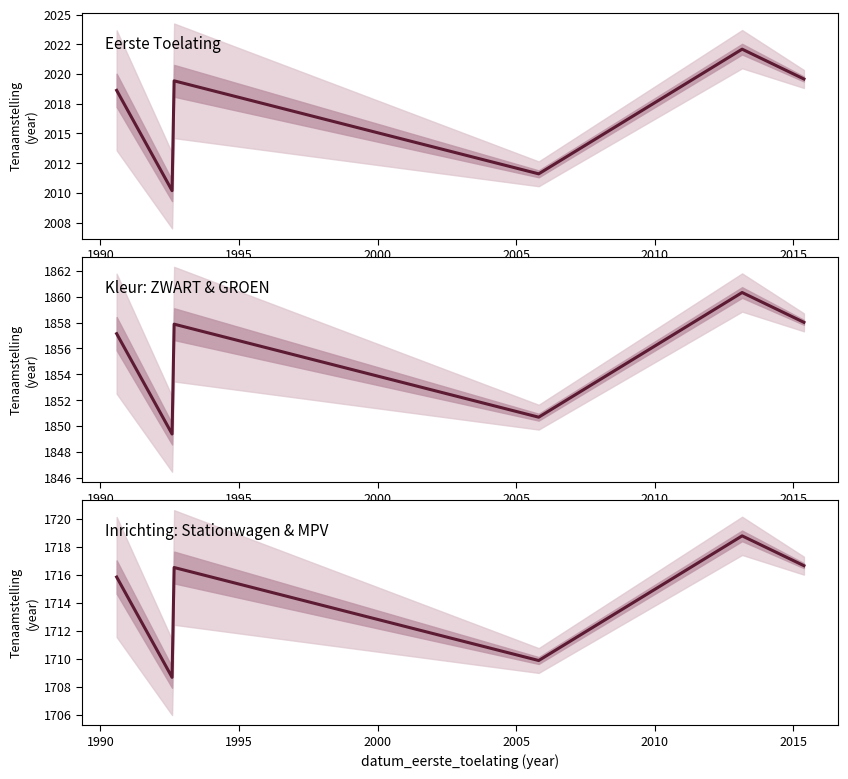

What is the value of the 5th point from the left?

1718.8